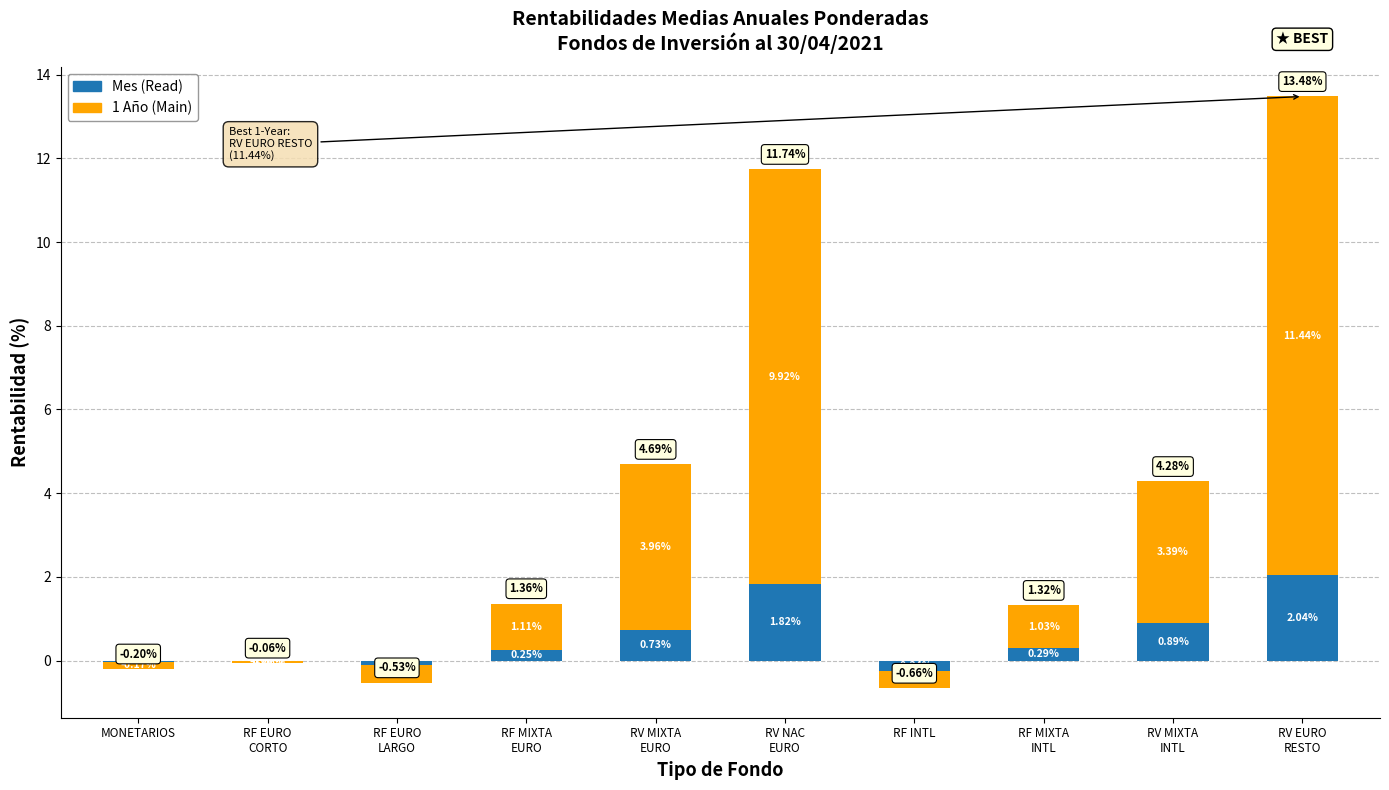

Reading left to right, extract all data points from this chart.

Mes (Read): -0.0	0.0	-0.1	0.2	0.7	1.8	-0.2	0.3	0.9	2.0
1 Año (Main): -0.2	-0.1	-0.4	1.1	4.0	9.9	-0.4	1.0	3.4	11.4